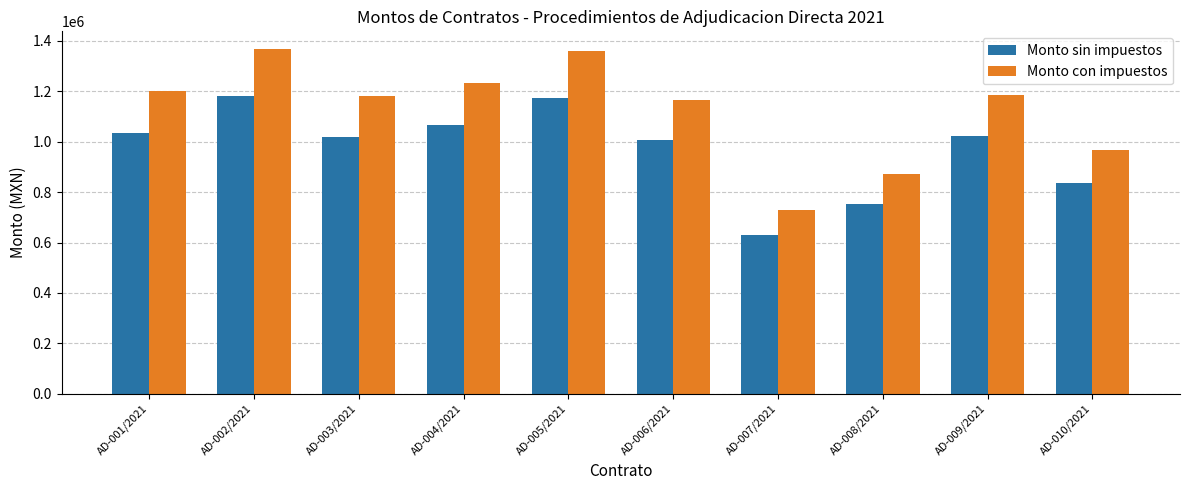

Which series has the largest range (max minus min)?

Monto con impuestos